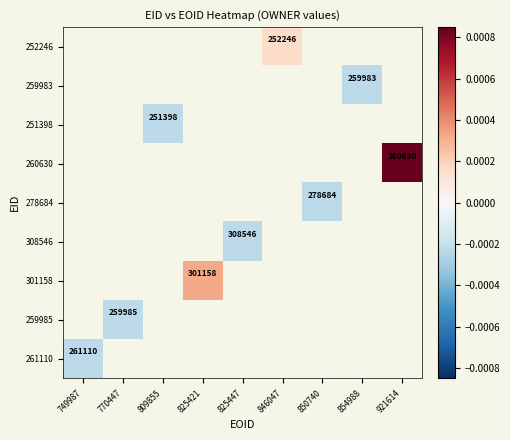

Where is 261110 nearest to the value 0?

749987